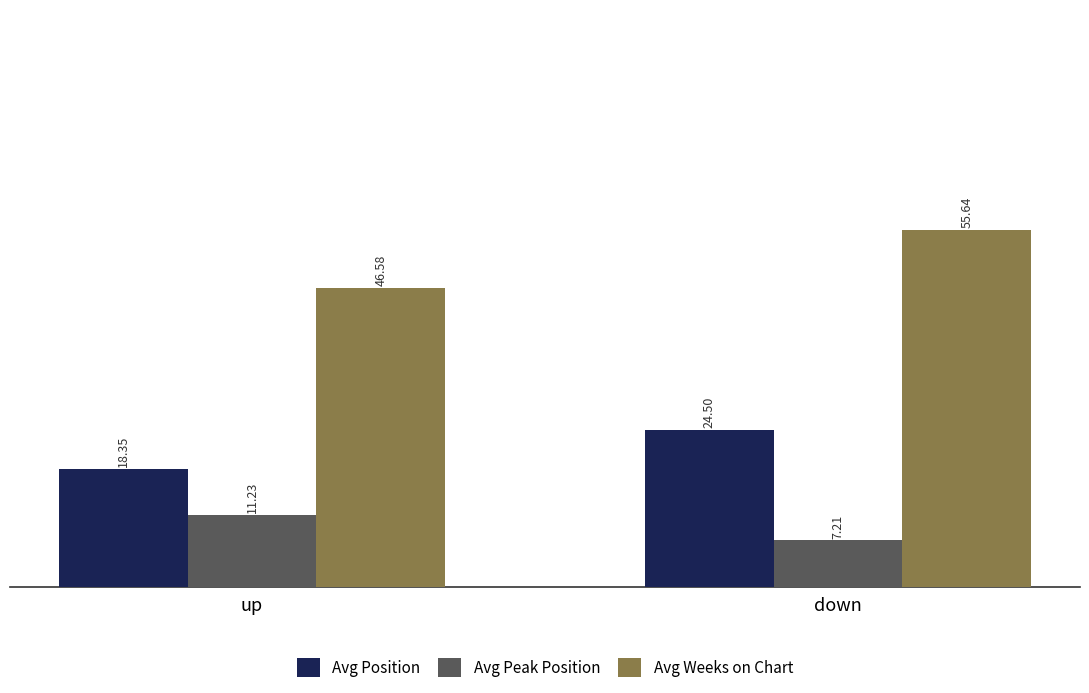

What position from the left is down?

2